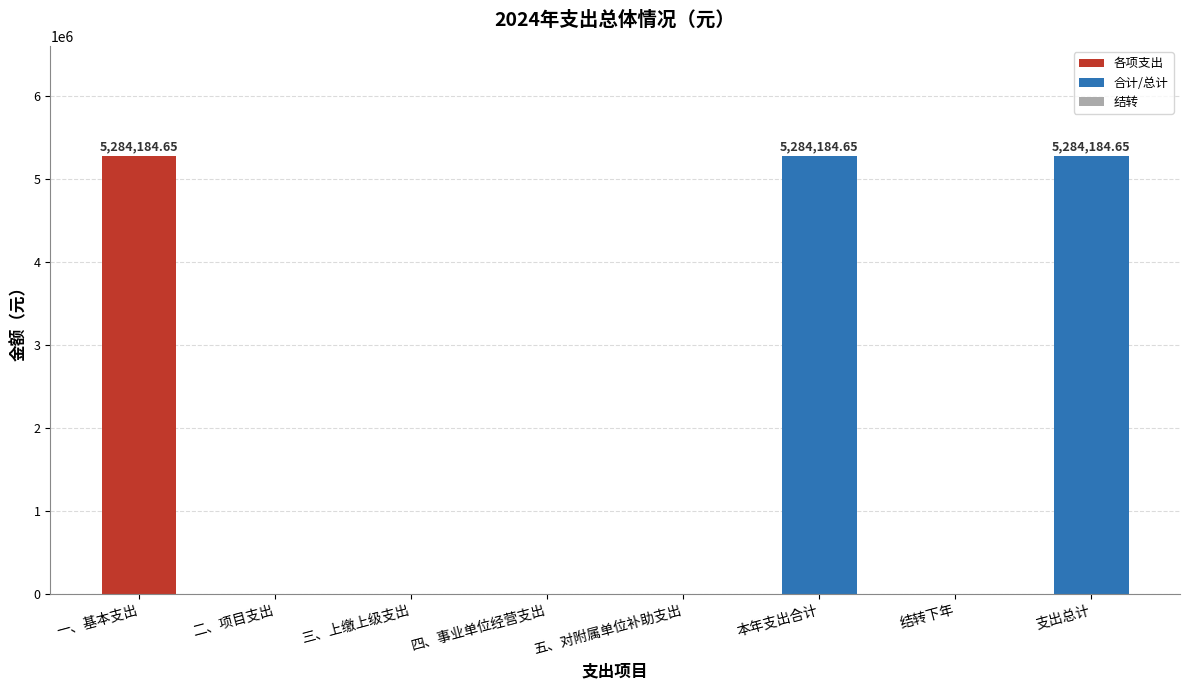

Between 本年支出合计 and 四、事业单位经营支出, which is larger?

本年支出合计